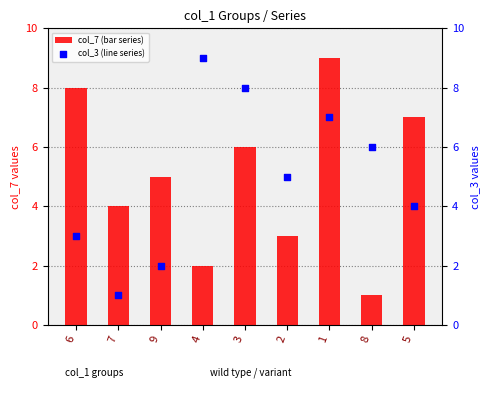

Which series contains the lowest Y value?

col_7 (bar series)